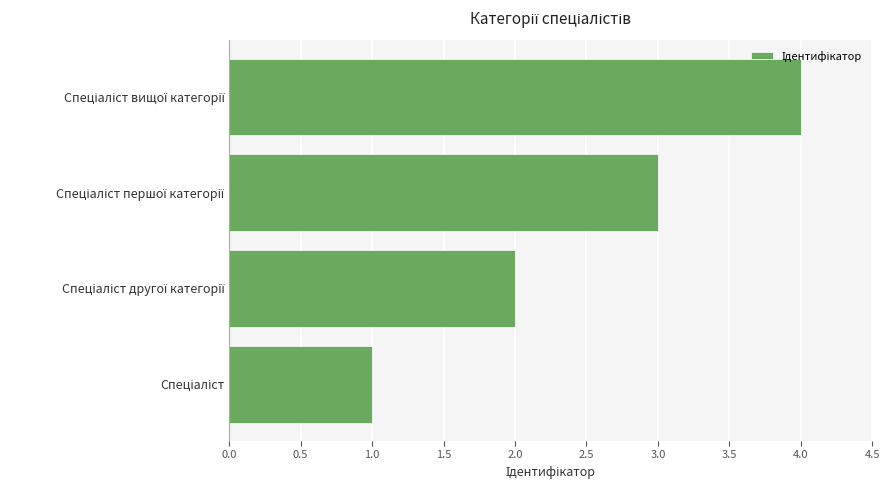

How many series are shown in this chart?

1